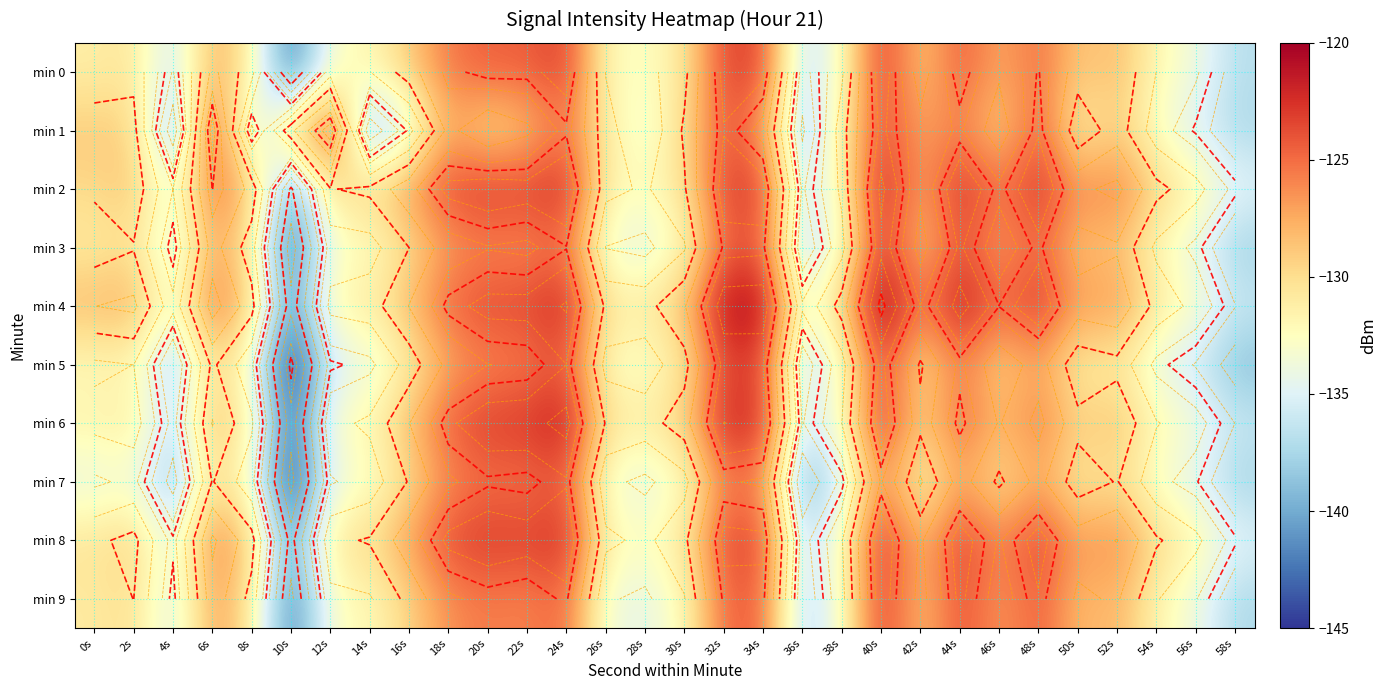

What is the approximate value of min 5 at 18s?

-127.4